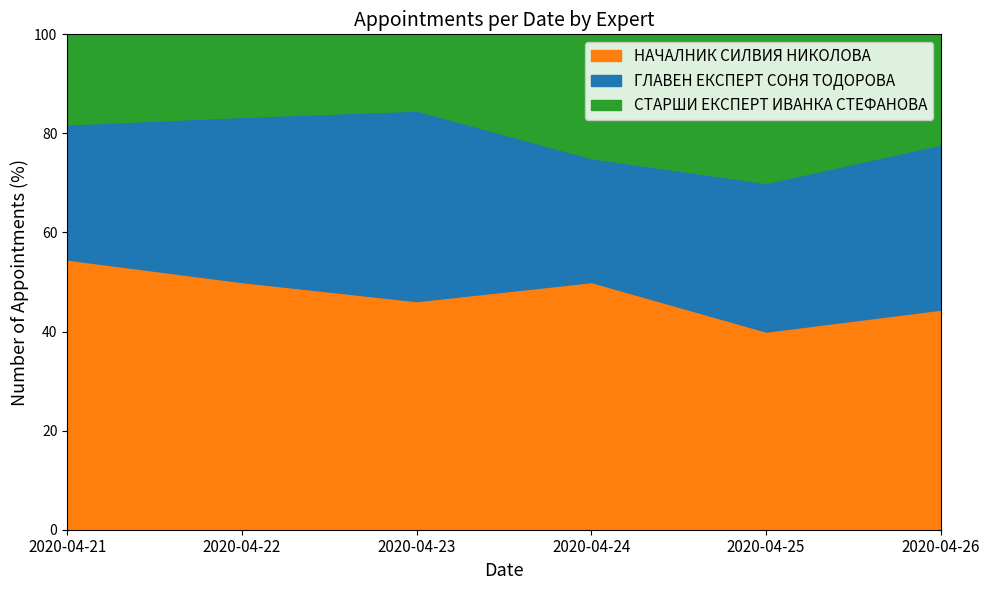

What is the spread (max minus min) of values at 2020-04-25?

1